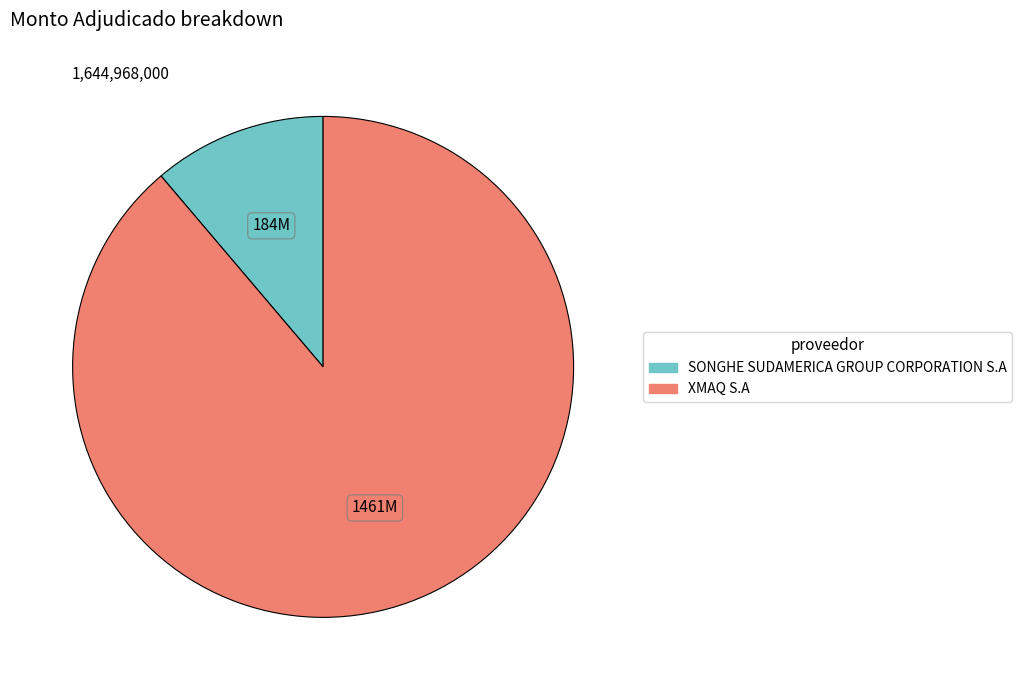

Count the number of slices in the pie.

2